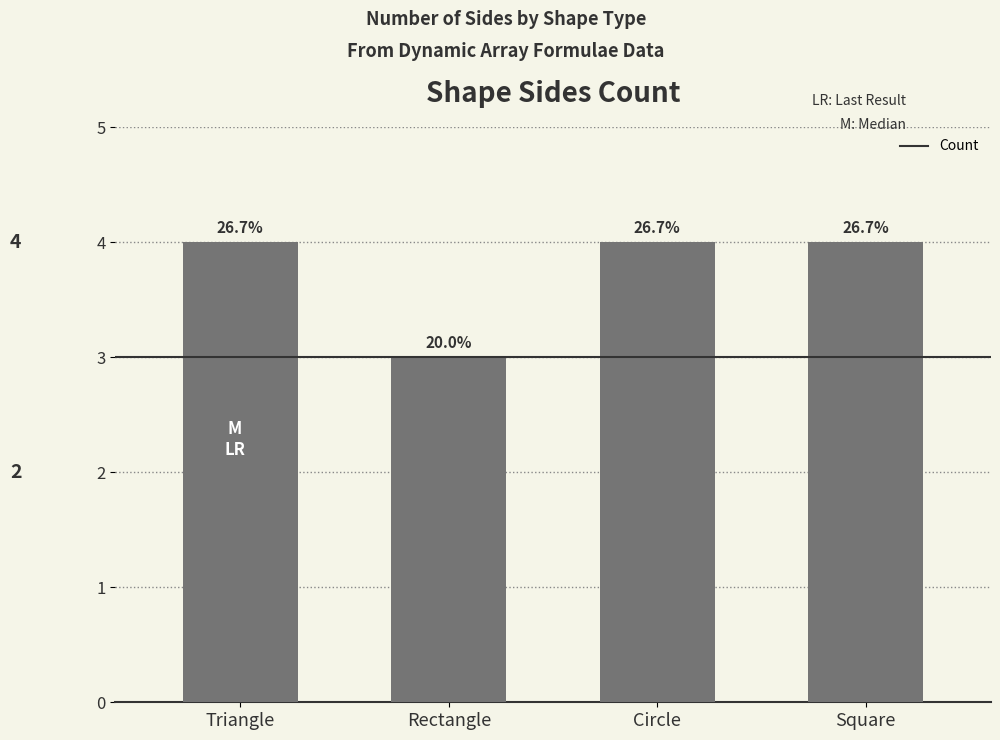

What position from the left is Circle?

3